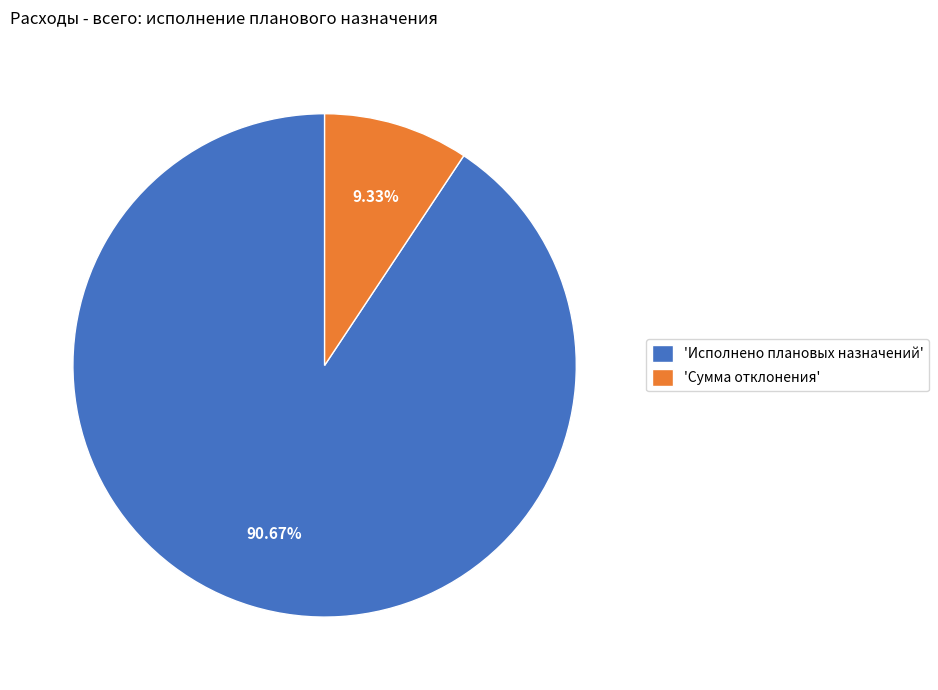

Is the sum of 'Сумма отклонения' and 'Исполнено плановых назначений' greater than half?

Yes